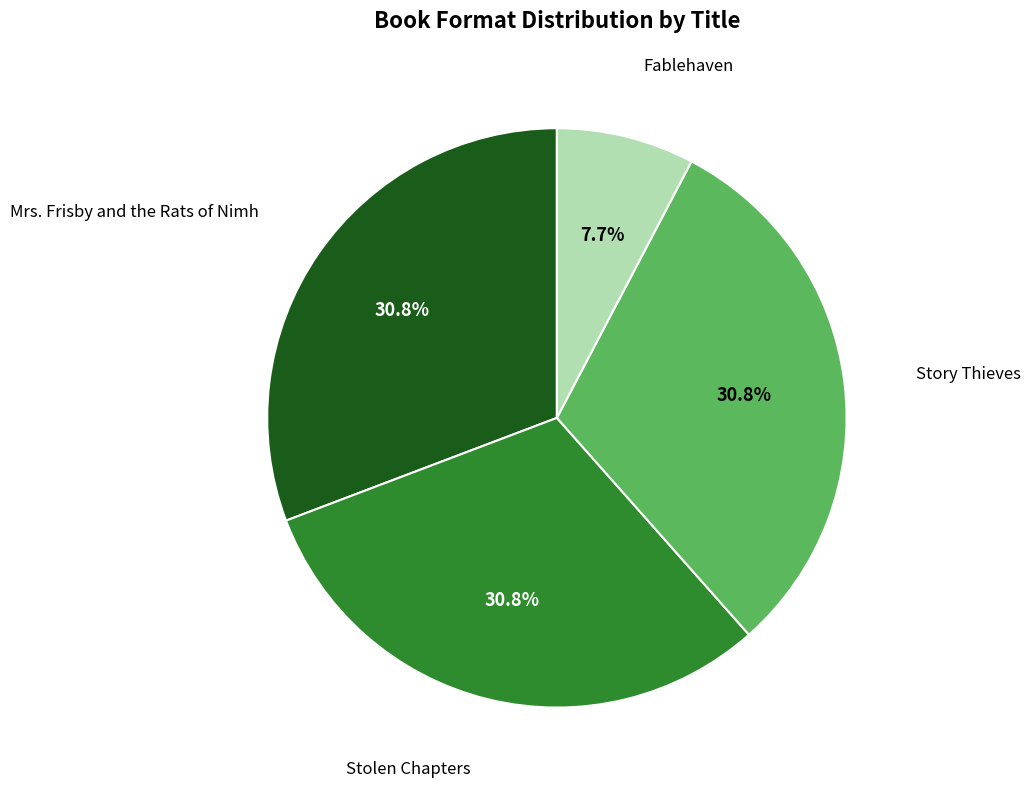

Is there a majority slice in this chart?

No